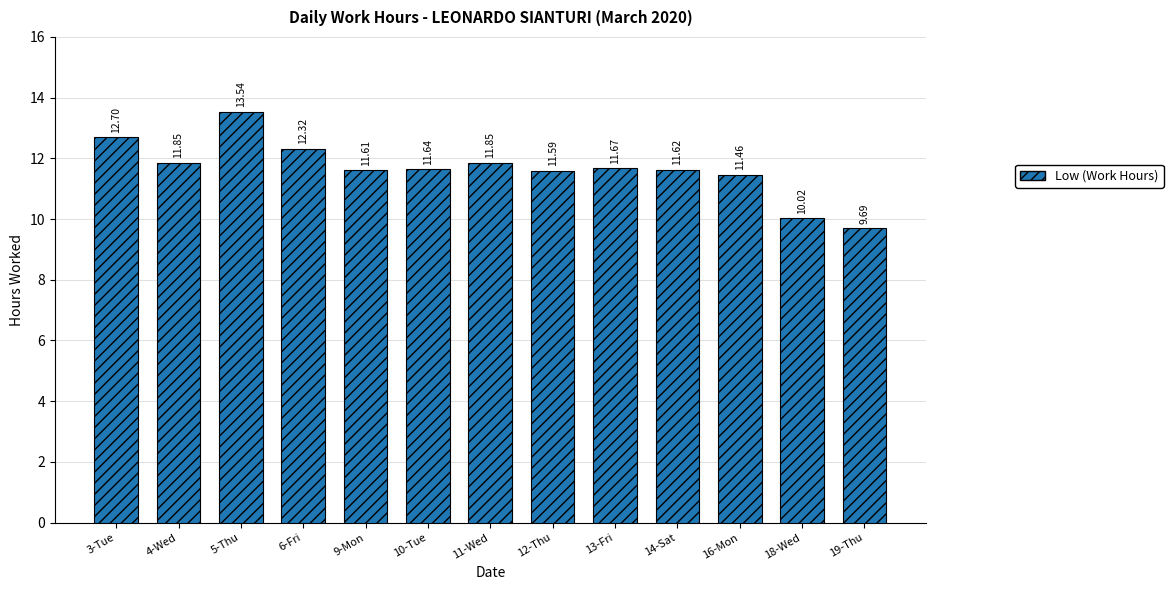

What is the average value?

11.7